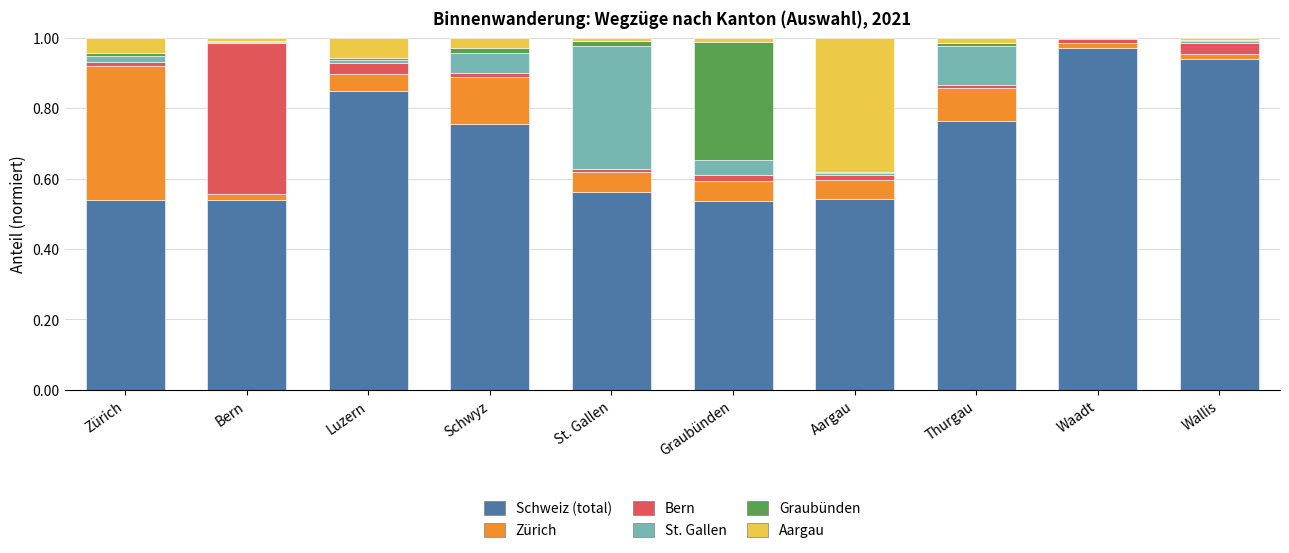

What is the sum of all Schweiz (total) values?

7.0